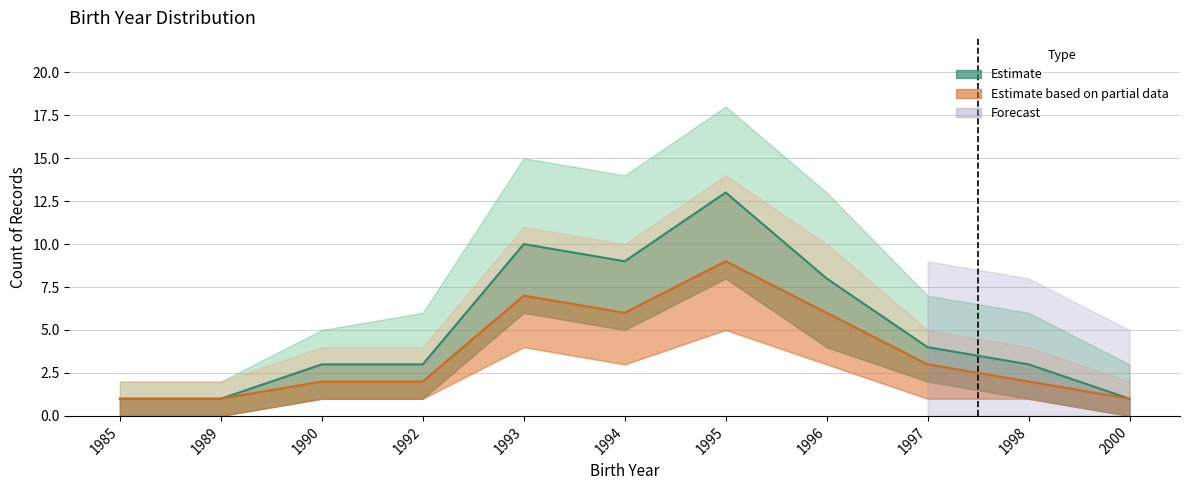

Is it true that Upper equals 4 at 1997?

False